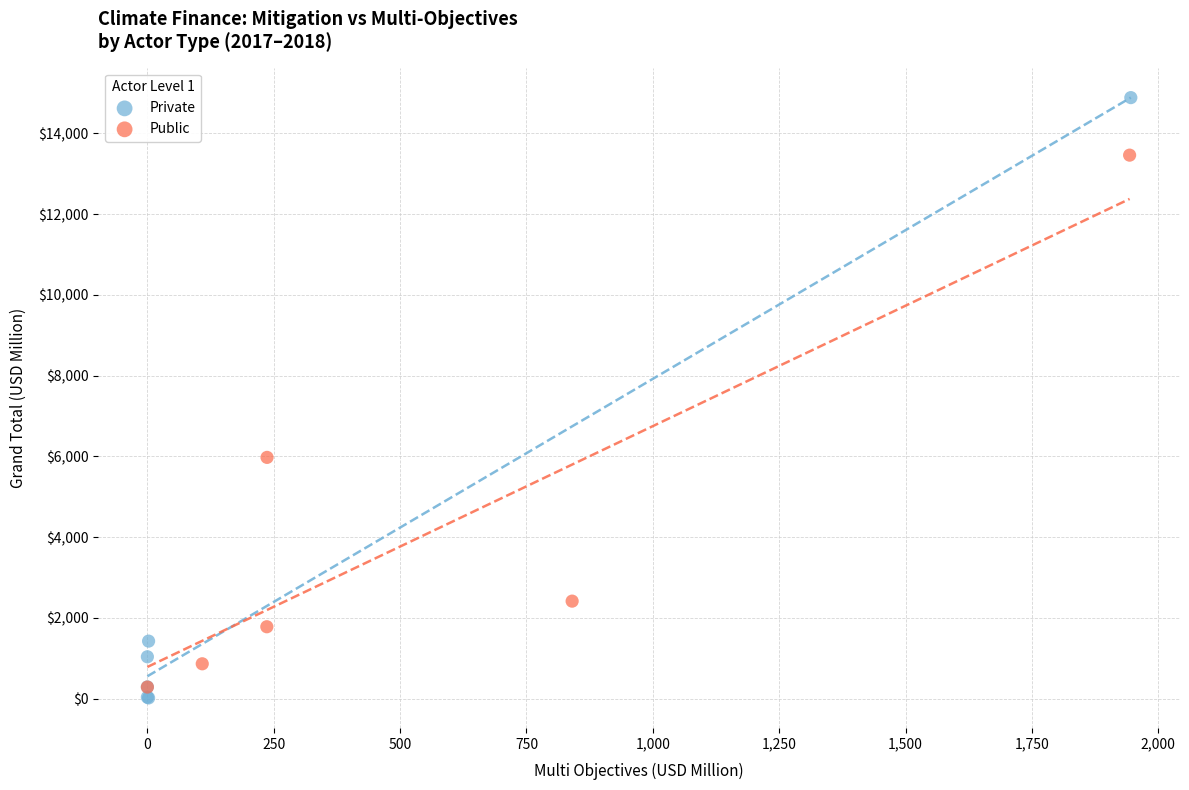

Which series contains the highest Y value?

Private